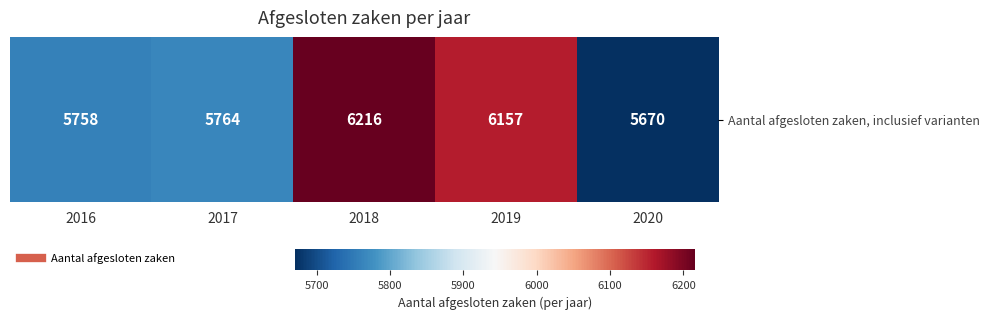

The value at 2017 is 5764. True or false?

True